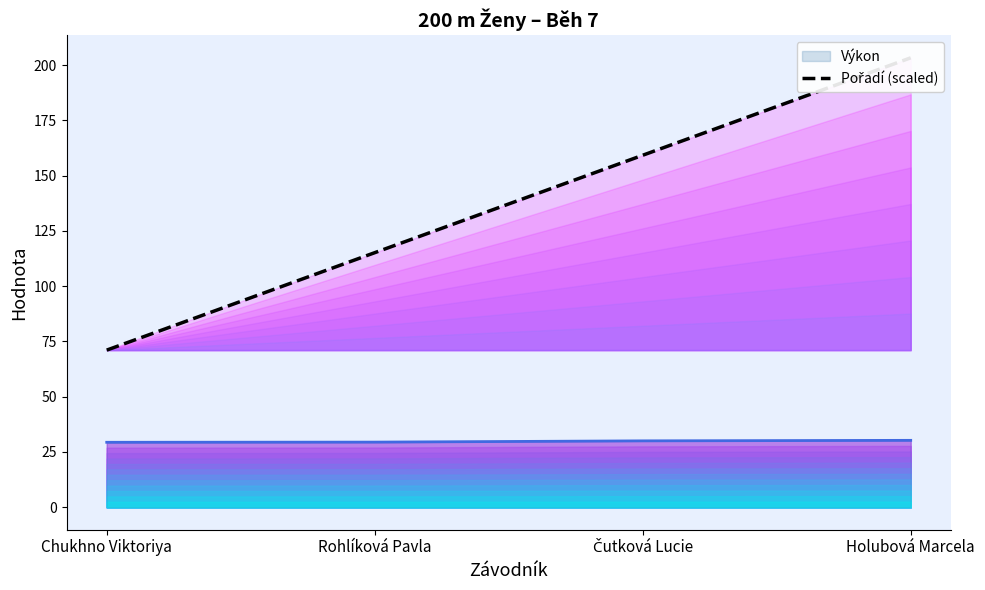

Approximately how many times larger is the value at Rohlíková Pavla compared to Čutková Lucie?

0.7